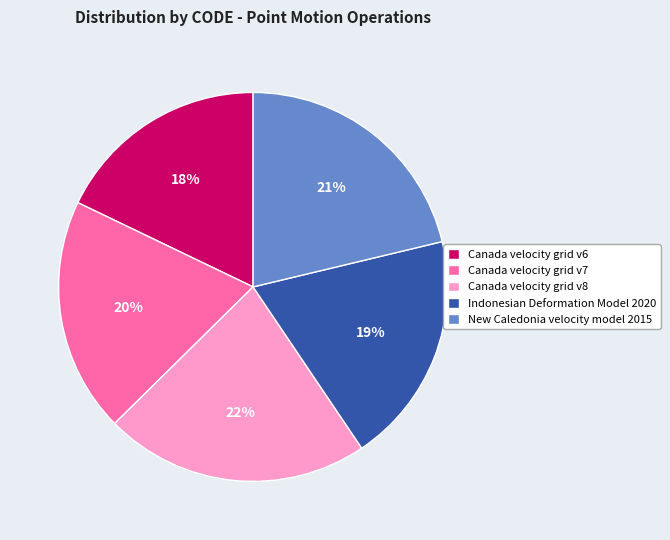

Combined, do Canada velocity grid v7 and Canada velocity grid v6 account for over 50%?

No